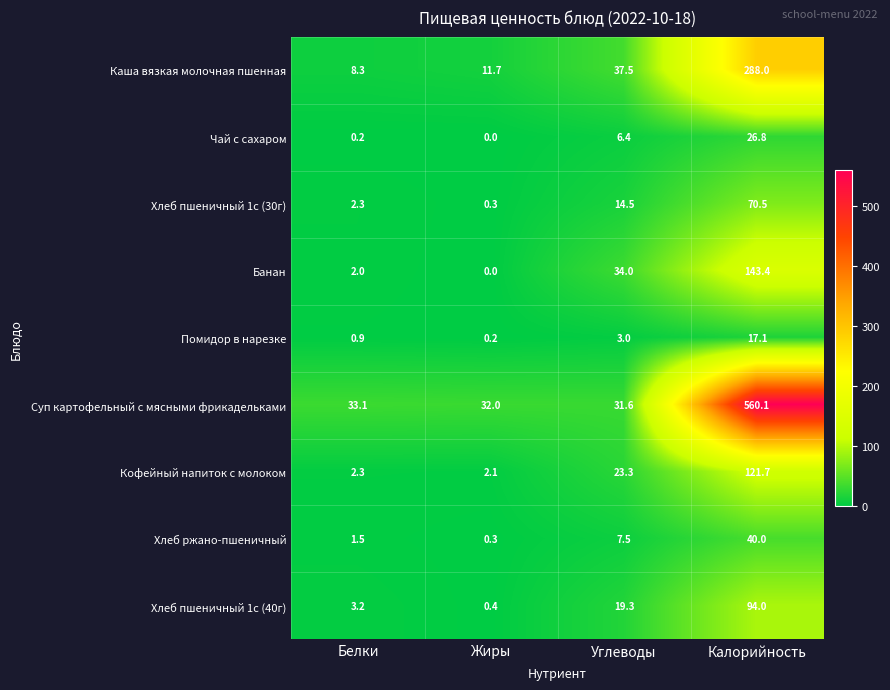

What is the total value across all series at Жиры?

47.0